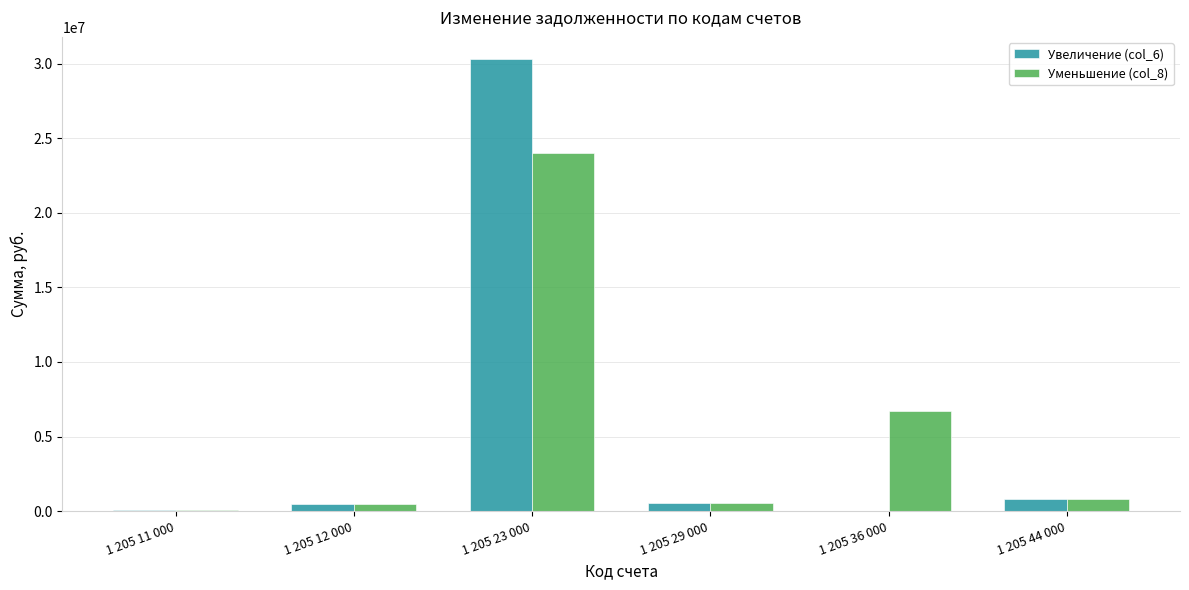

What is the sum of all Увеличение (col_6) values?

32128013.9